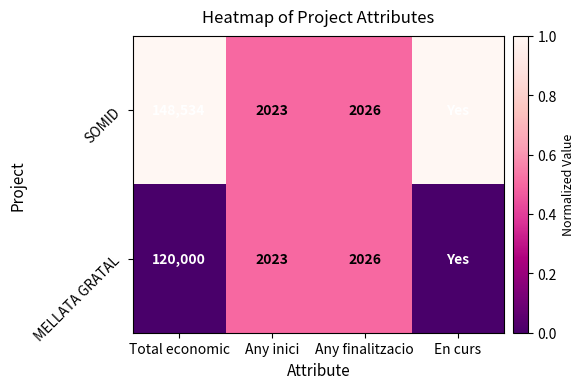

What is the total value across all series at Any inici?

4046